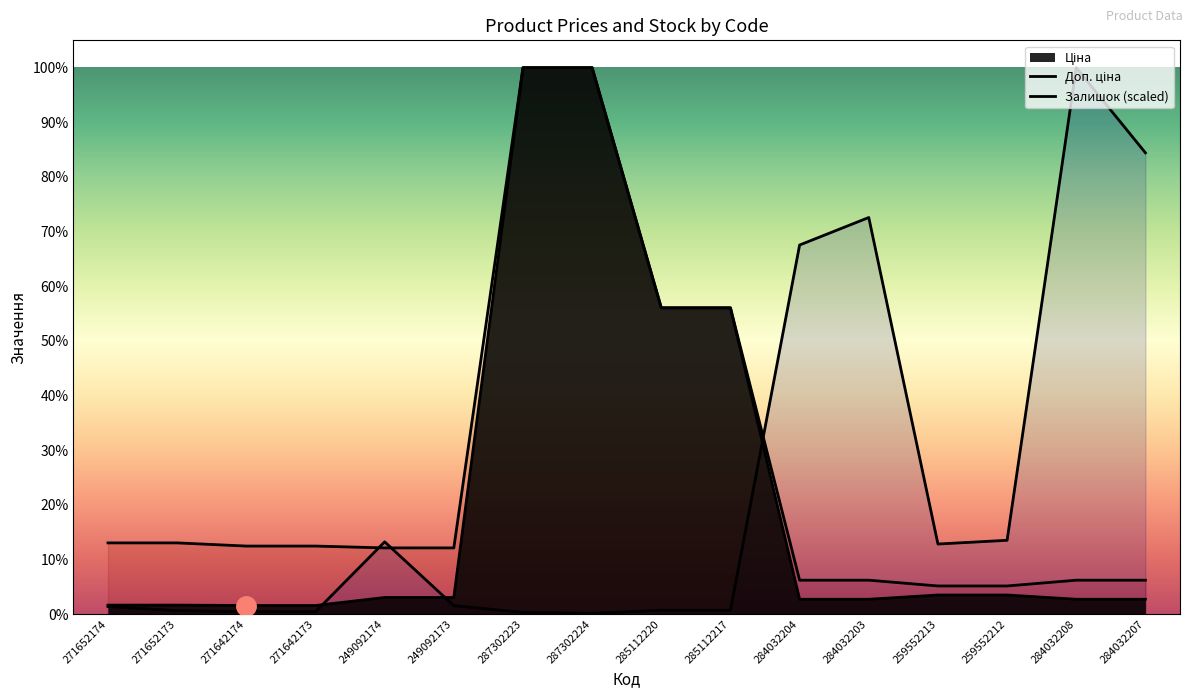

How many data points in Залишок are above 305?

8